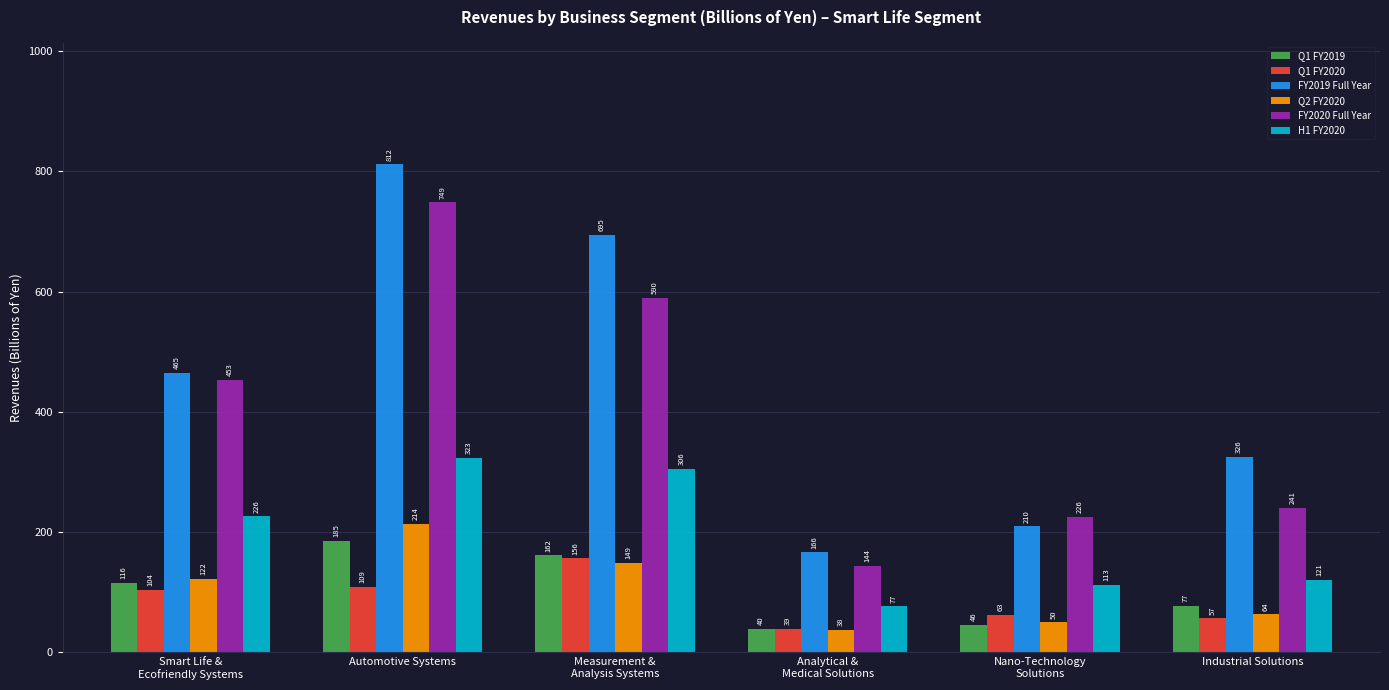

At how many categories does at least one series exceed 806?

1